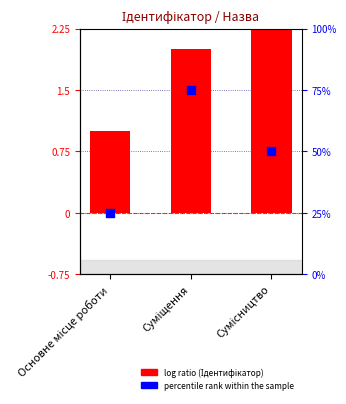

Approximately how many times larger is the value at Суміщення compared to Основне місце роботи?

2.0